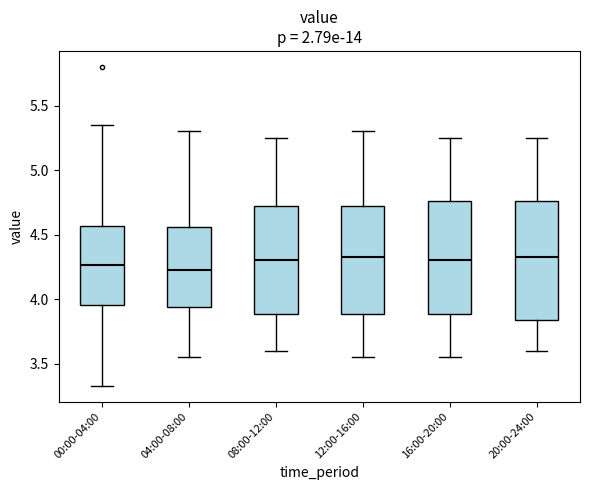

Reading left to right, transcribe this box plot: for each box, give where its median line is, the range the box spans, and where its two whiskers end, as read against the y-axis. The values are not printed on the chart, so give them approximately, as read against the axis.

00:00-04:00: median 4.25, box 3.95 to 4.55, whiskers 3.35 to 5.35
04:00-08:00: median 4.25, box 3.95 to 4.55, whiskers 3.55 to 5.30
08:00-12:00: median 4.30, box 3.90 to 4.75, whiskers 3.60 to 5.25
12:00-16:00: median 4.35, box 3.90 to 4.75, whiskers 3.55 to 5.30
16:00-20:00: median 4.30, box 3.90 to 4.75, whiskers 3.55 to 5.25
20:00-24:00: median 4.35, box 3.85 to 4.75, whiskers 3.60 to 5.25